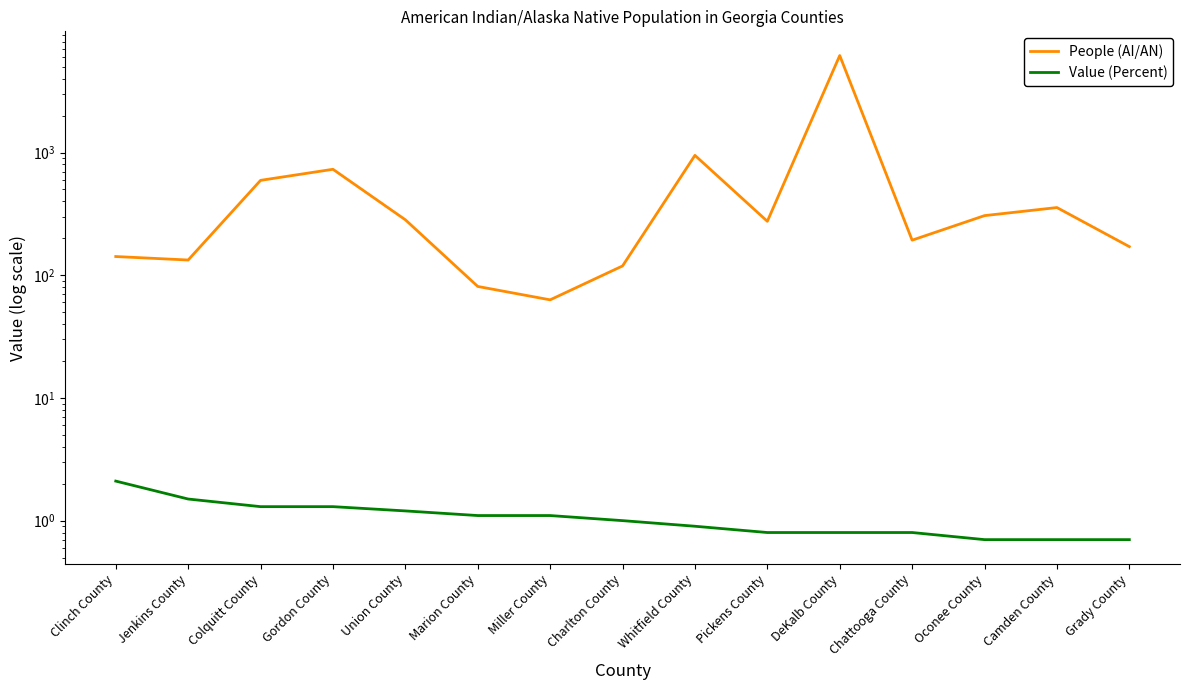

What is the approximate value of Value (Percent) at Charlton County?

1.0